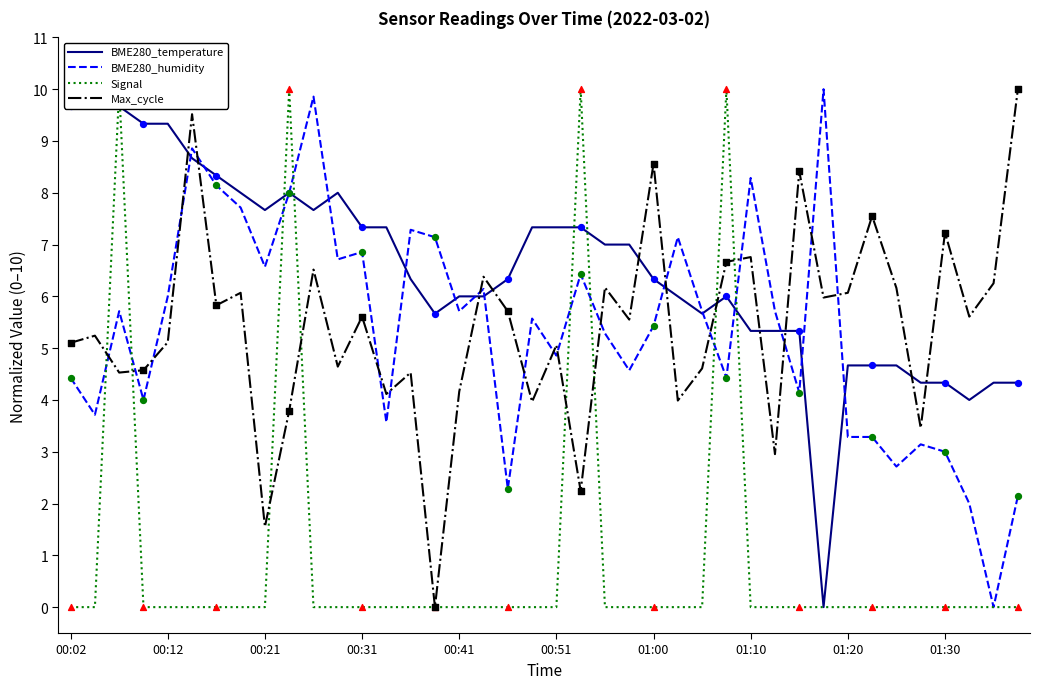

Which series has the largest total across all categories?

BME280_temperature